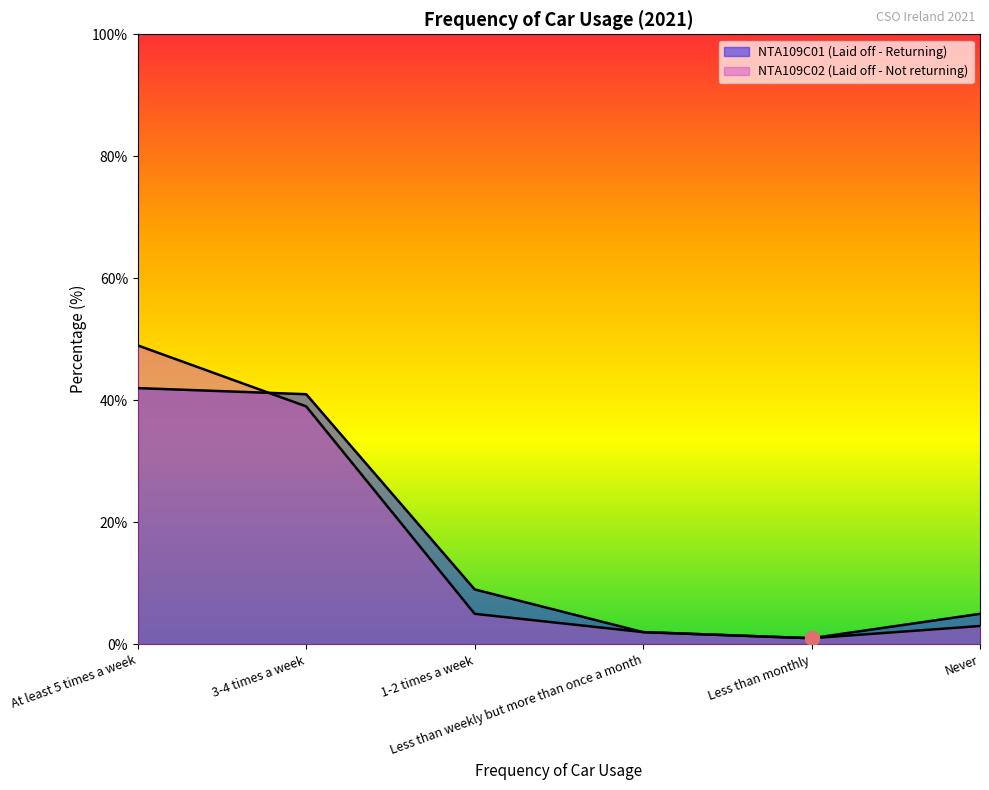

Reading left to right, what are all the values shown in this chart?

NTA109C01 (Laid off - Returning): 42	41	9	2	1	5
NTA109C02 (Laid off - Not returning): 49	39	5	2	1	3